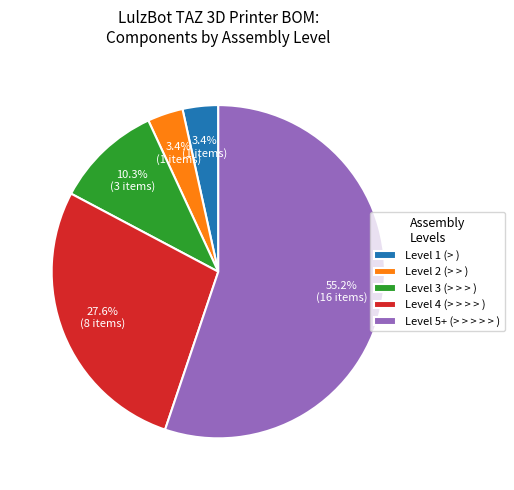

Is it true that Level 1 (> ) is 3% of the pie?

True